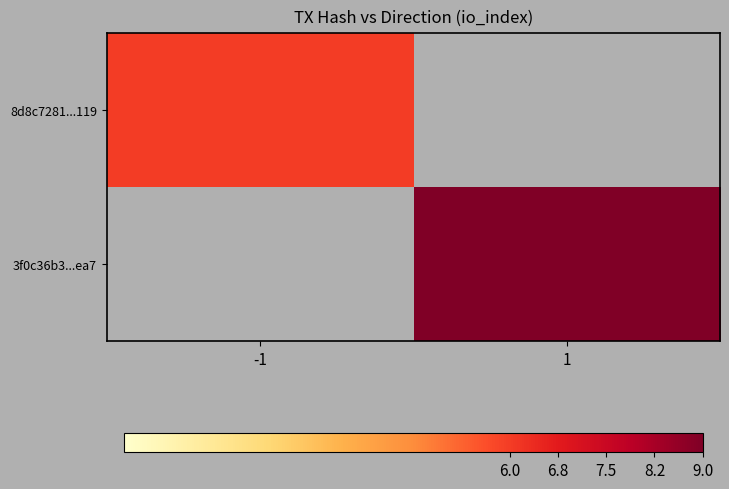

How many categories are shown in the chart?

2